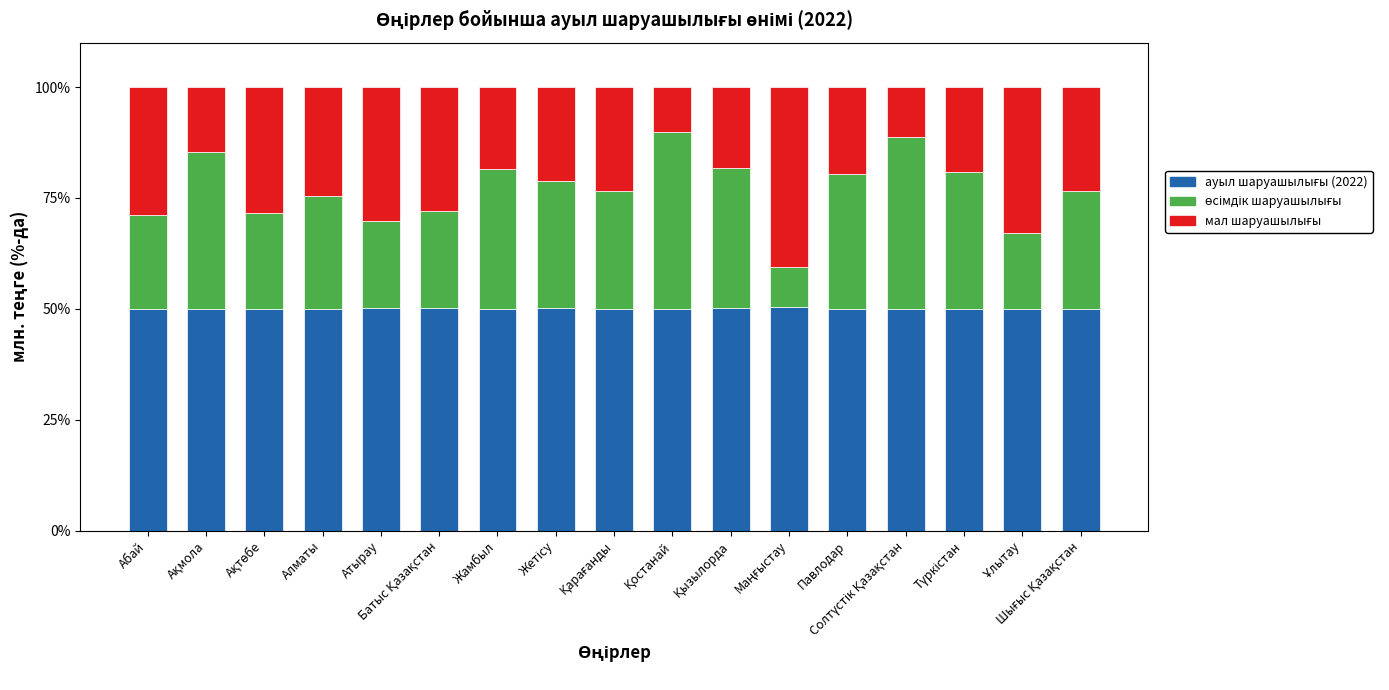

What is the average value of the өсімдік шаруашылығы series?

26.8